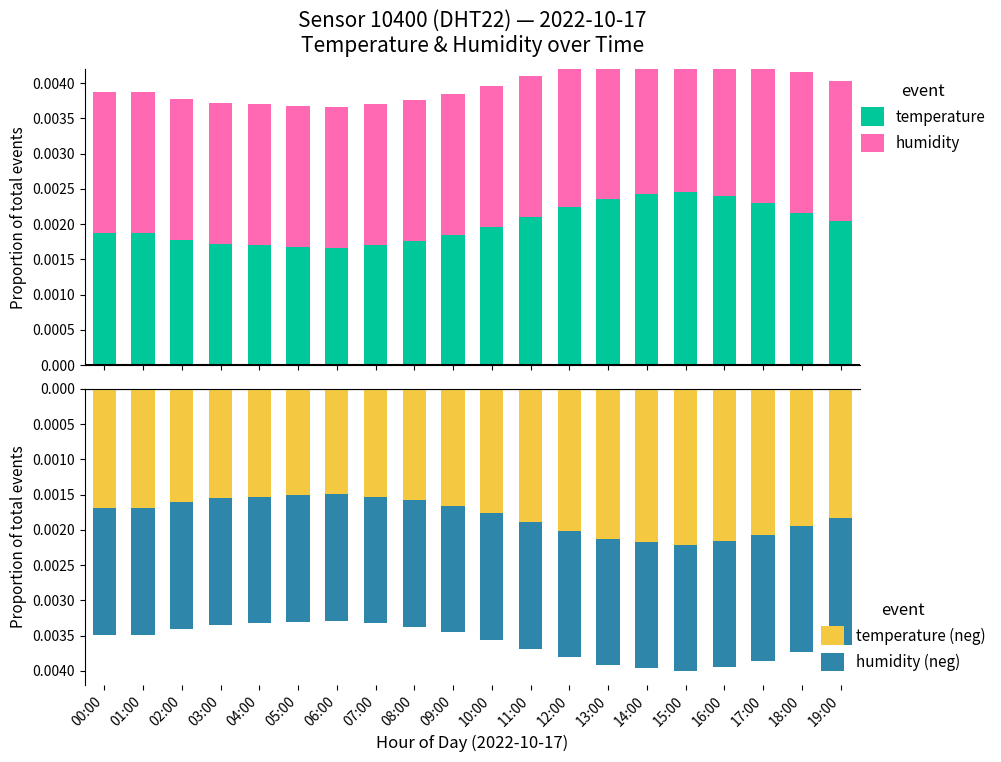

What are all the series names shown in the legend?

temperature, humidity, temperature (neg), humidity (neg)